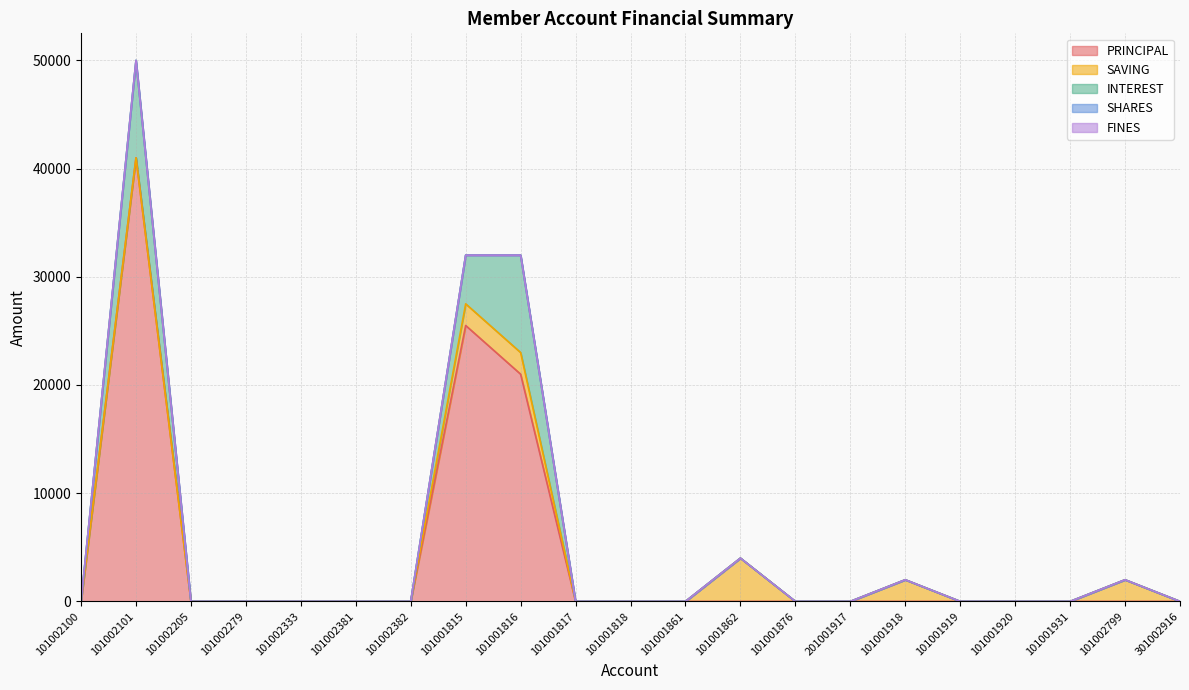

How many lines are shown in the chart?

5